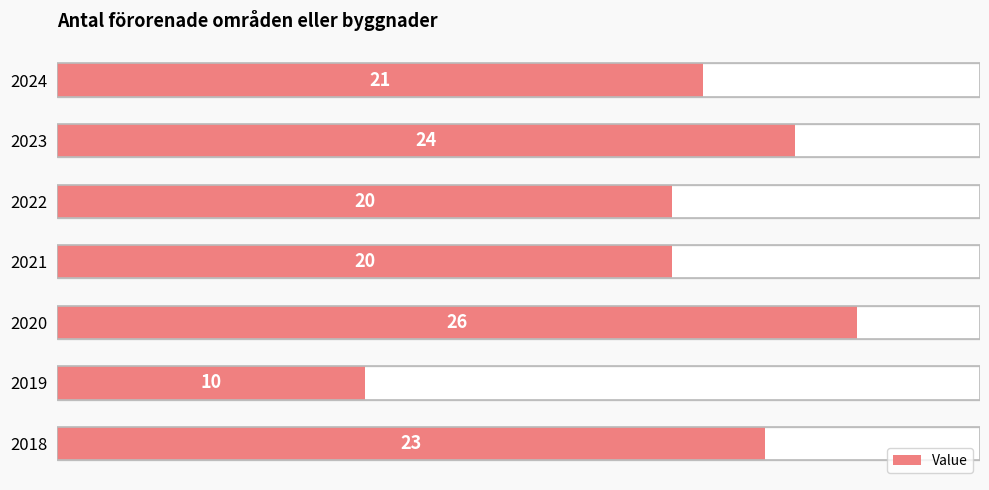

Count the number of values greater than 21.

3